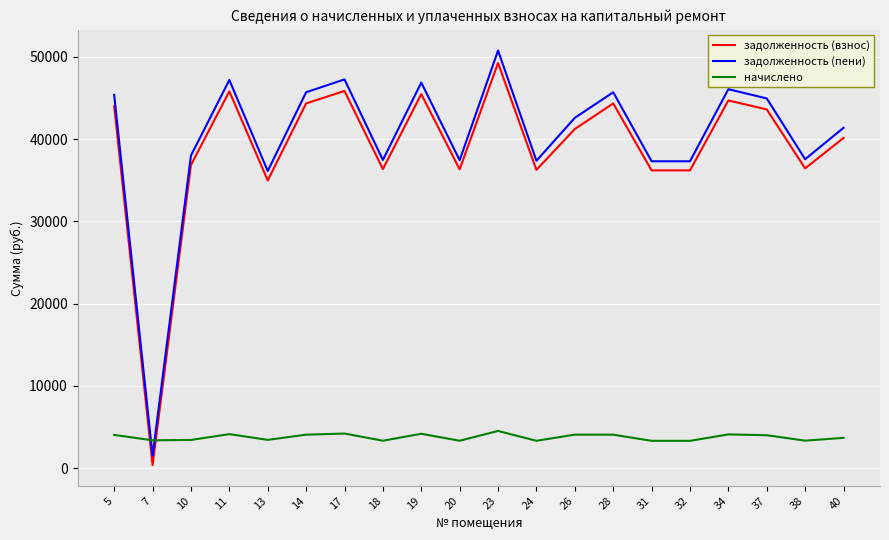

What is the total value across all series at 19?

96560.0